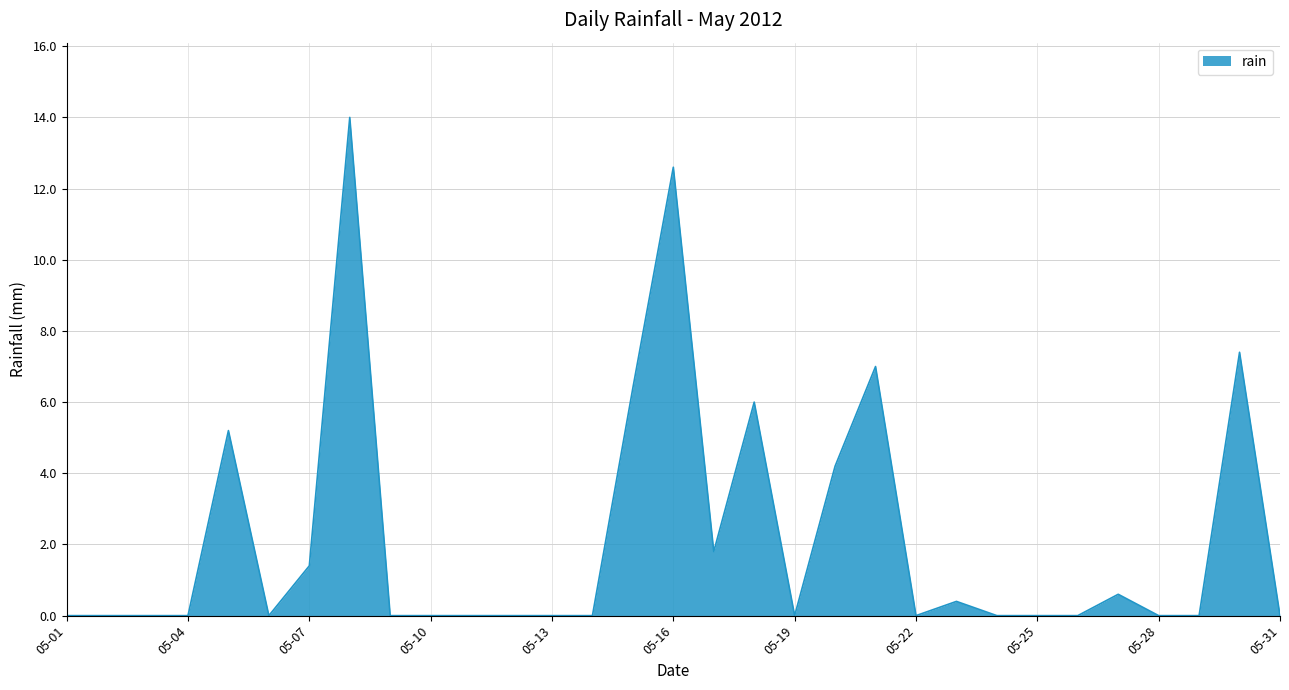

What is the difference between the second highest and second lowest values?

12.6